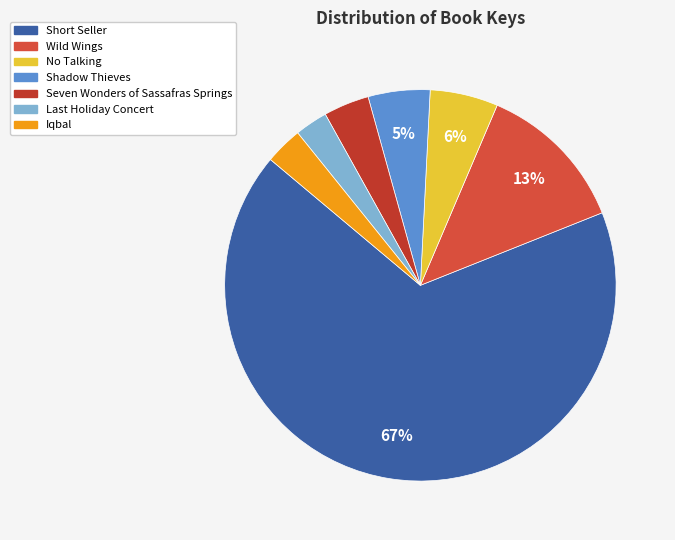

What percentage is the No Talking slice, to the nearest percent?

6%